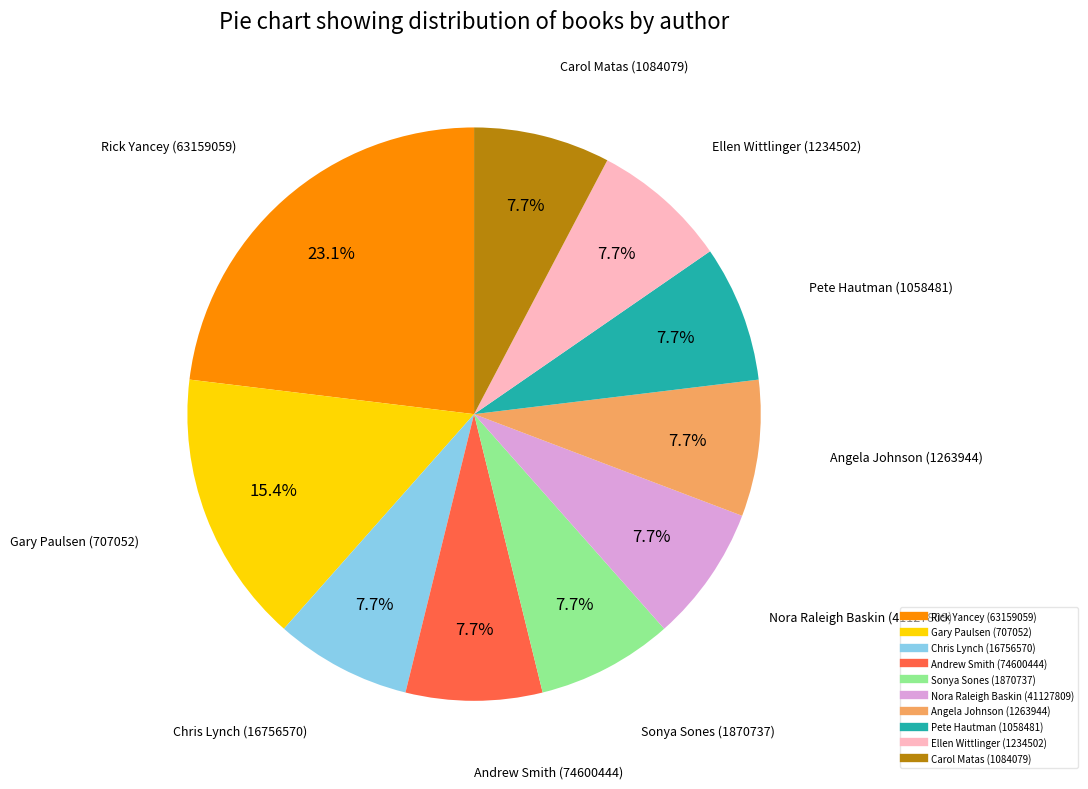

What percentage do Andrew Smith (74600444) and Ellen Wittlinger (1234502) together represent?

15.4%